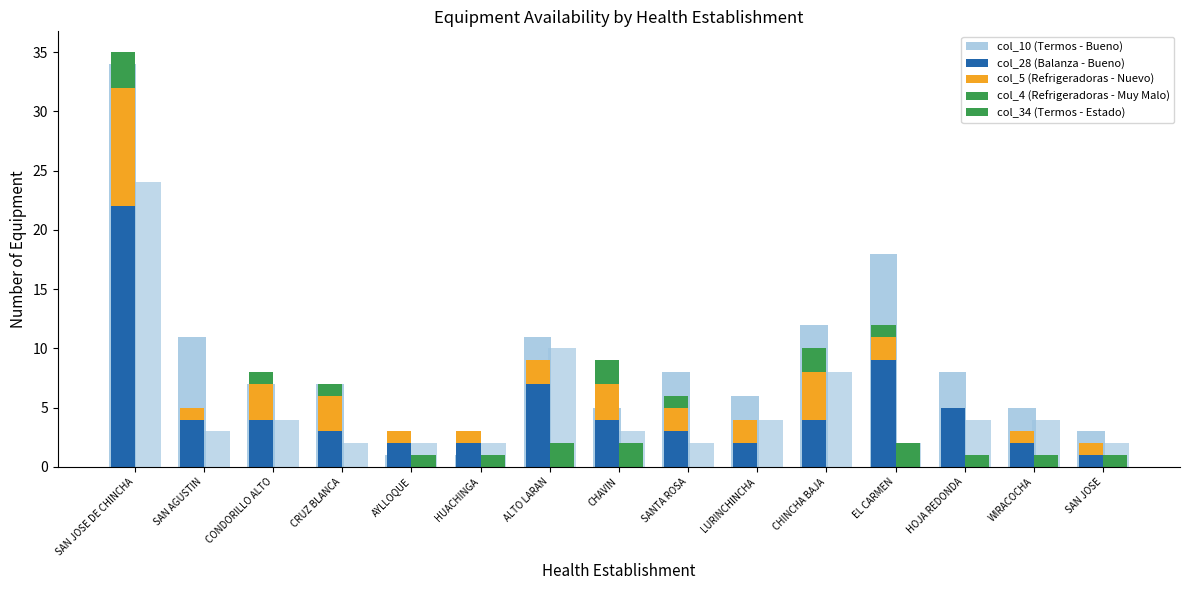

What is the difference between the maximum and second lowest values in the col_10 (Termos - Bueno) series?

33